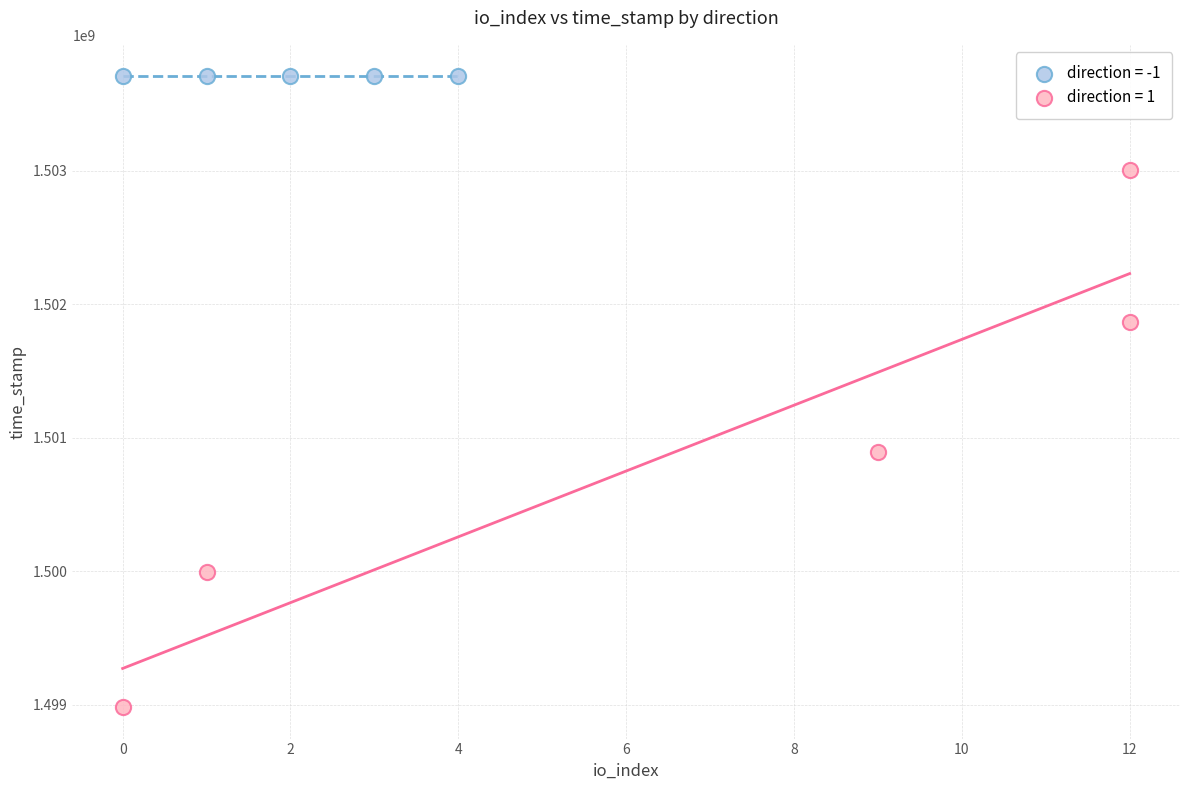

Which series contains the highest Y value?

direction = -1